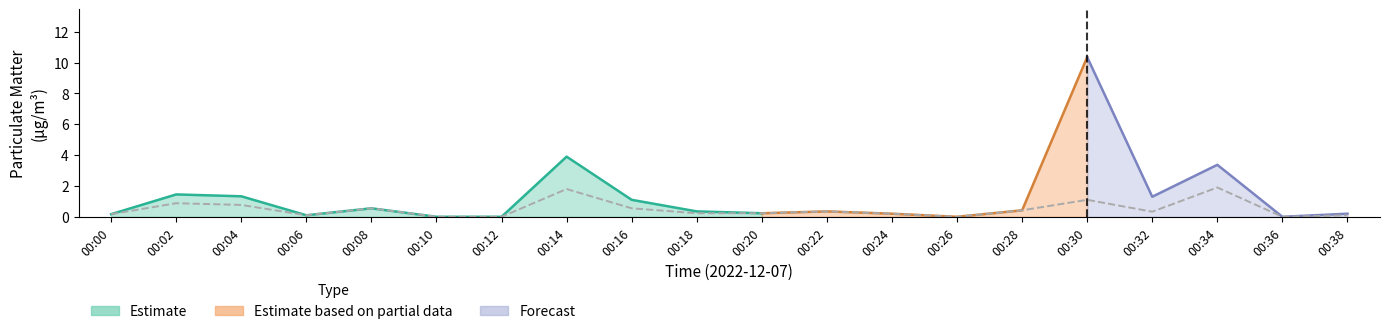

Reading right to left, extract all data points from this chart.

0.1	0.0	1.9	0.3	1.1	0.4	0.0	0.2	0.3	0.2	0.2	0.6	1.8	0.0	0.0	0.6	0.1	0.8	0.9	0.2